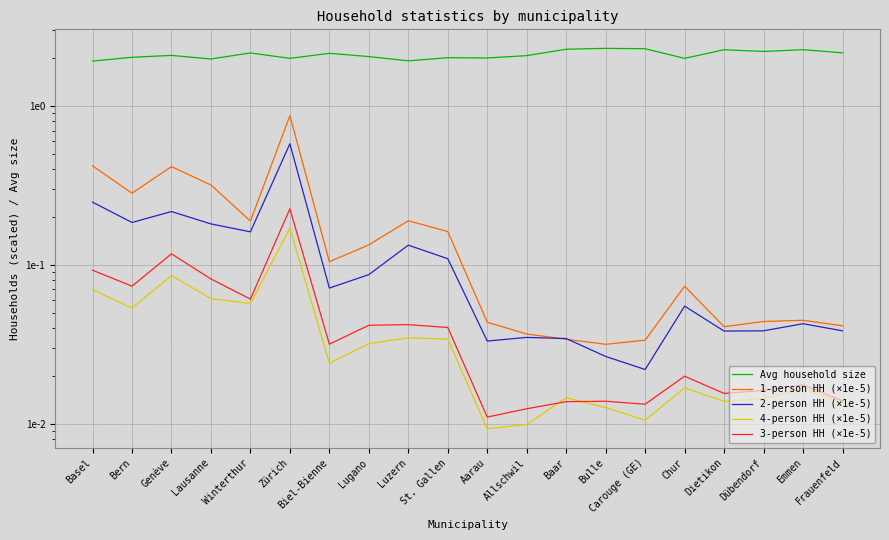

Reading left to right, transcribe all the data shown in this chart.

Avg household size: 1.9	2.0	2.1	2.0	2.2	2.0	2.1	2.0	1.9	2.0	2.0	2.1	2.3	2.3	2.3	2.0	2.3	2.2	2.3	2.2
1-person HH (×1e-5): 0.4	0.3	0.4	0.3	0.2	0.9	0.1	0.1	0.2	0.2	0.0	0.0	0.0	0.0	0.0	0.1	0.0	0.0	0.0	0.0
2-person HH (×1e-5): 0.2	0.2	0.2	0.2	0.2	0.6	0.1	0.1	0.1	0.1	0.0	0.0	0.0	0.0	0.0	0.1	0.0	0.0	0.0	0.0
4-person HH (×1e-5): 0.1	0.1	0.1	0.1	0.1	0.2	0.0	0.0	0.0	0.0	0.0	0.0	0.0	0.0	0.0	0.0	0.0	0.0	0.0	0.0
3-person HH (×1e-5): 0.1	0.1	0.1	0.1	0.1	0.2	0.0	0.0	0.0	0.0	0.0	0.0	0.0	0.0	0.0	0.0	0.0	0.0	0.0	0.0